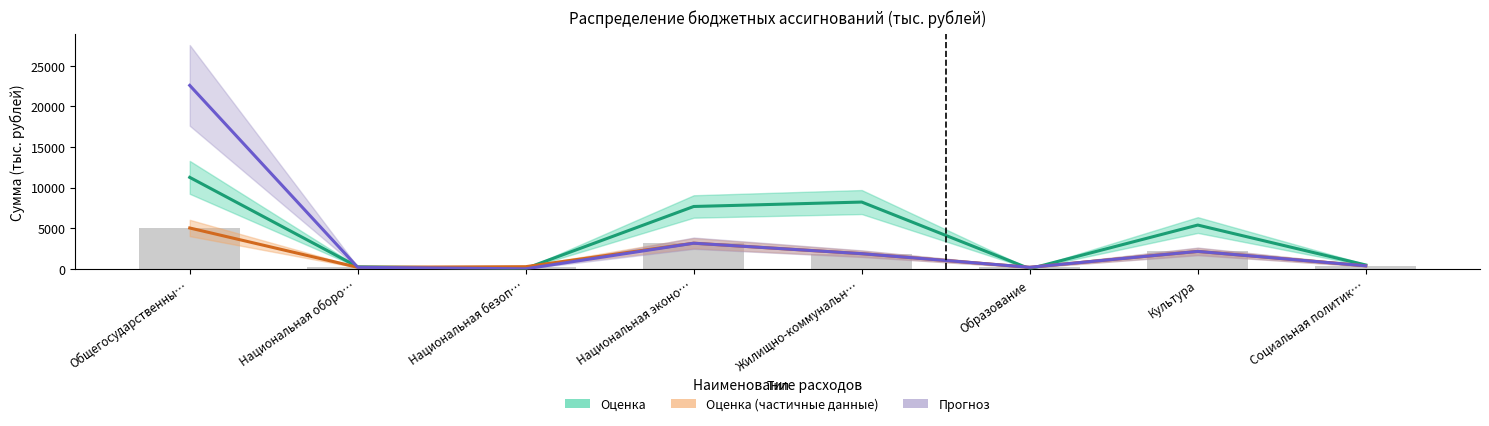

Between Культура and Социальная политик…, which series saw the biggest shift?

Сумма (оценка)